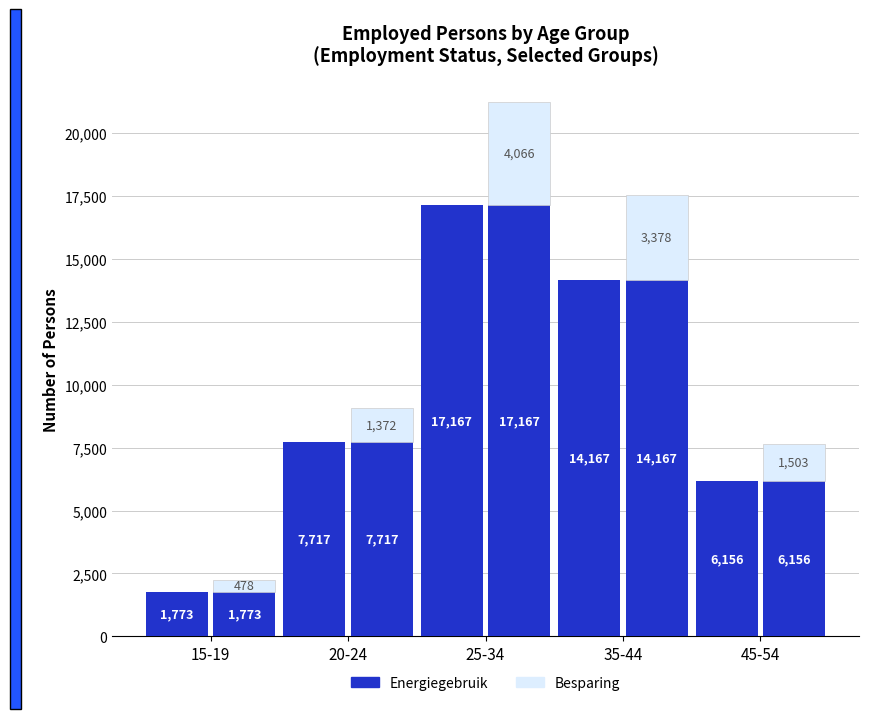

How many groups of bars are there?

5